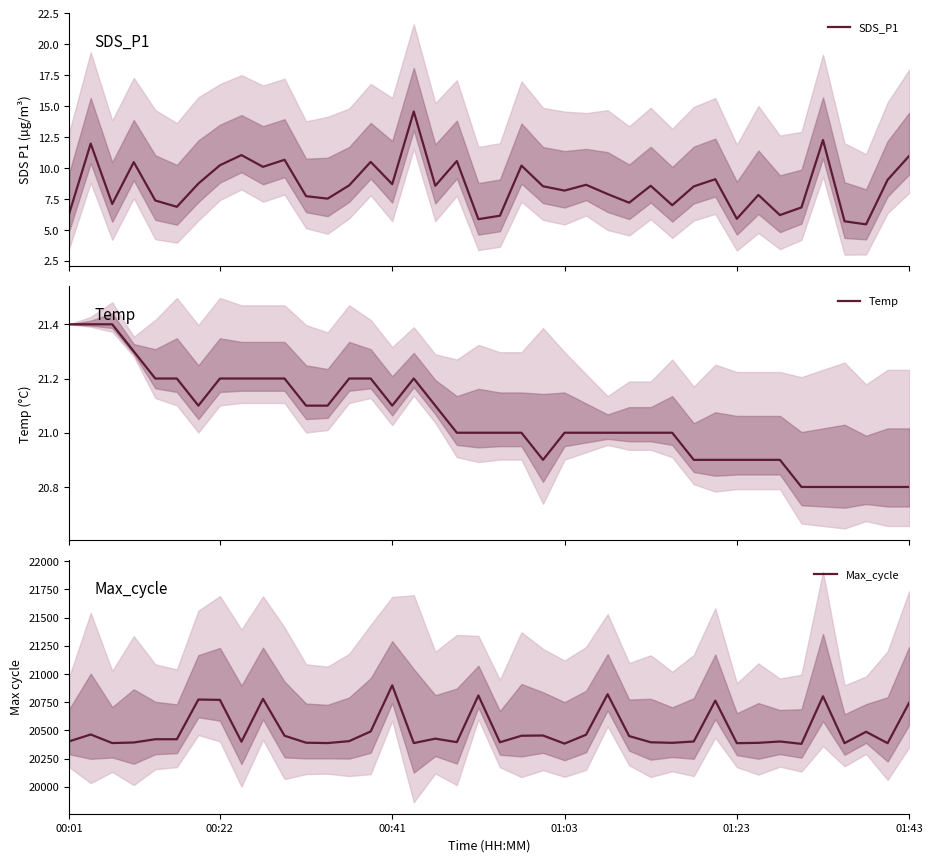

What is the total value across all series at 34?

20407.6